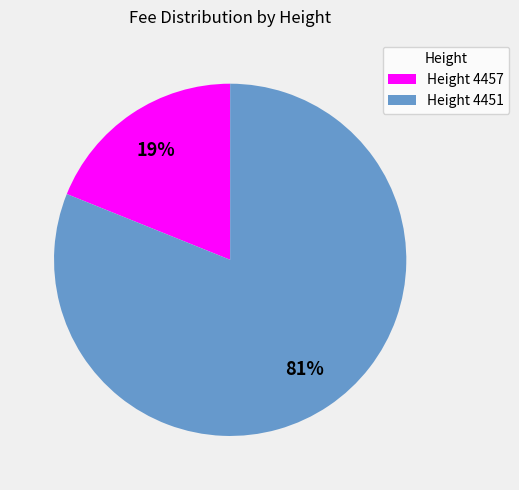

How many slices are in this pie chart?

2